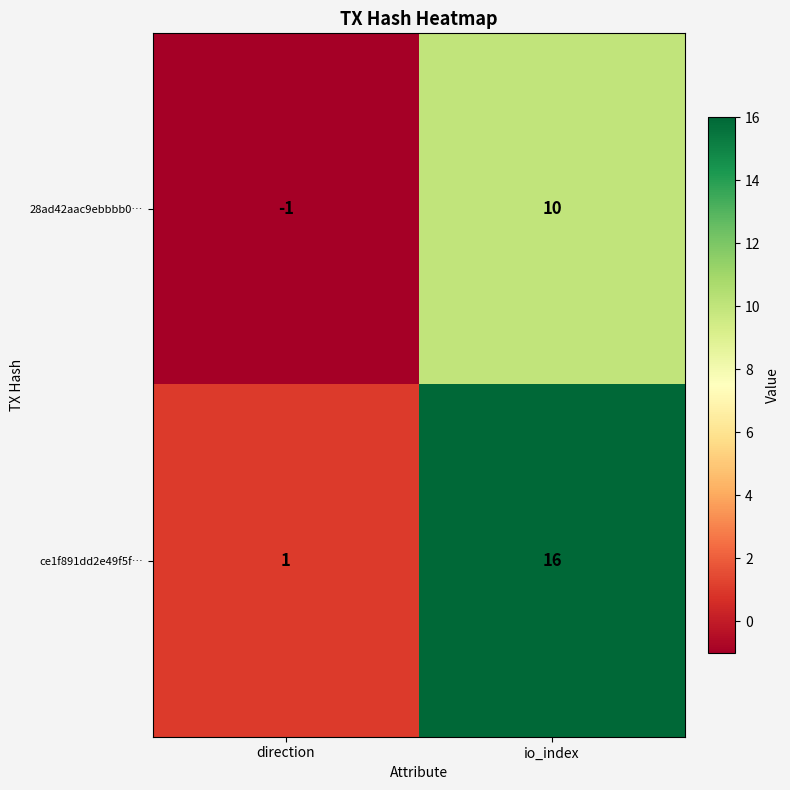

Reading right to left, transcribe all the data shown in this chart.

28ad42aac9ebbbb0…: io_index=10	direction=-1
ce1f891dd2e49f5f…: io_index=16	direction=1